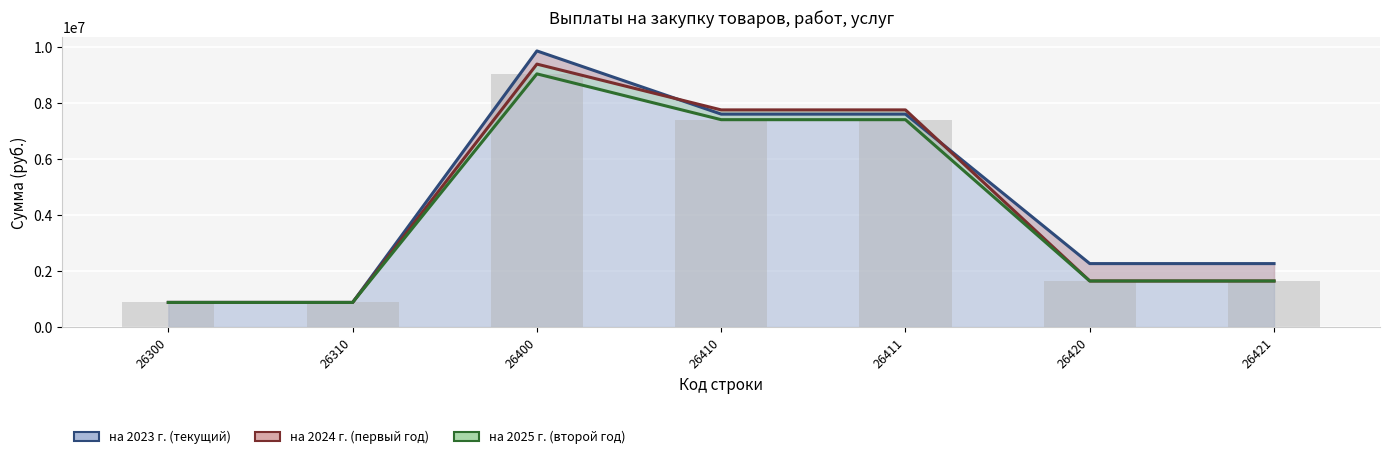

Is it true that на 2023 г. (текущий) equals 12277232.8 at 26410?

False